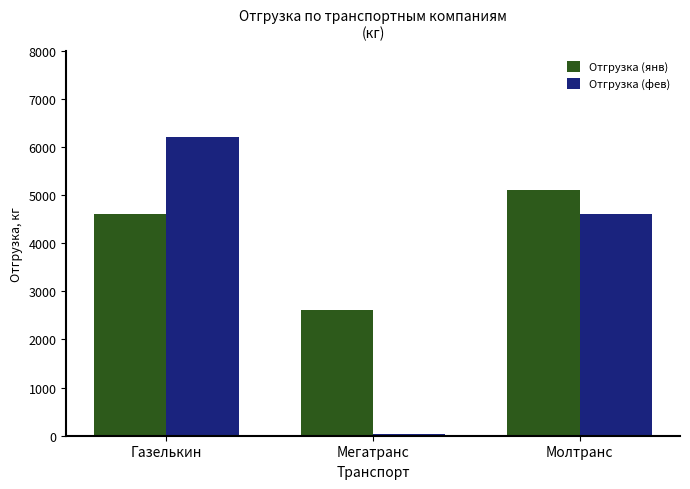

How many bars are there in total?

6